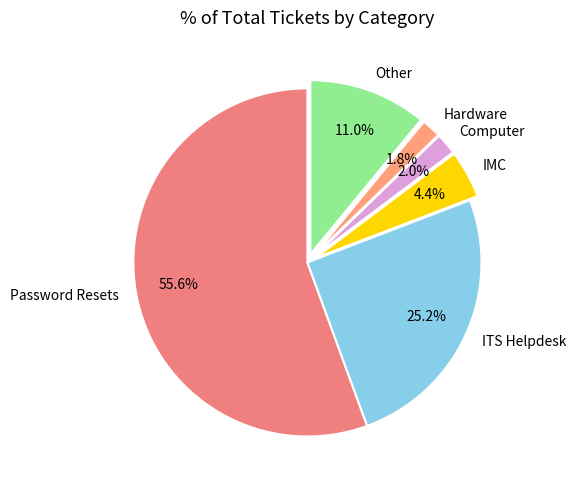

Approximately how many times larger is the value at Password Resets compared to ITS Helpdesk?

2.2